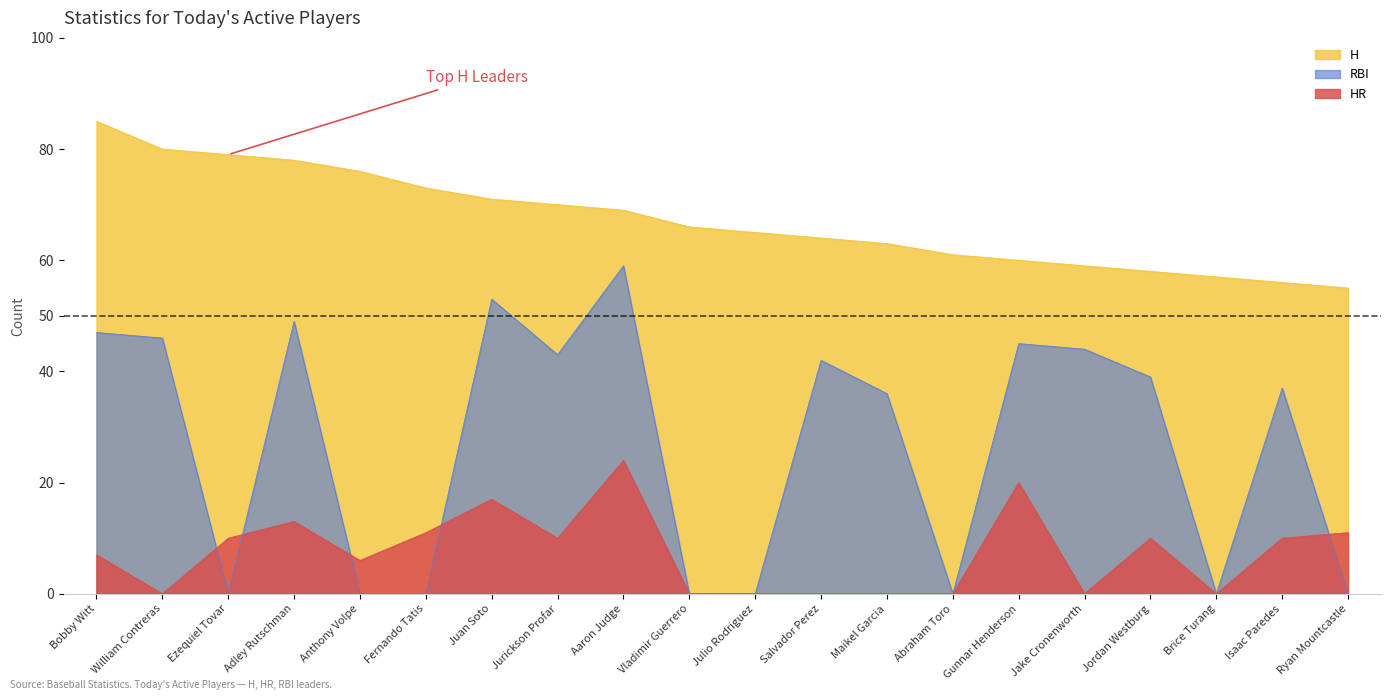

At Isaac Paredes, list the series in order from largest to smallest.

H, RBI, HR